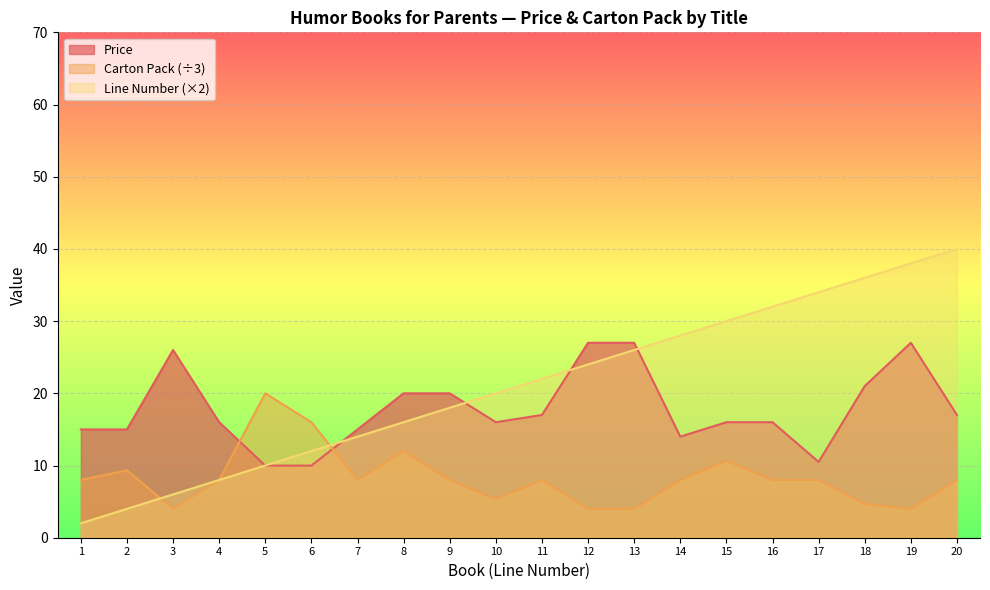

How many lines are shown in the chart?

3